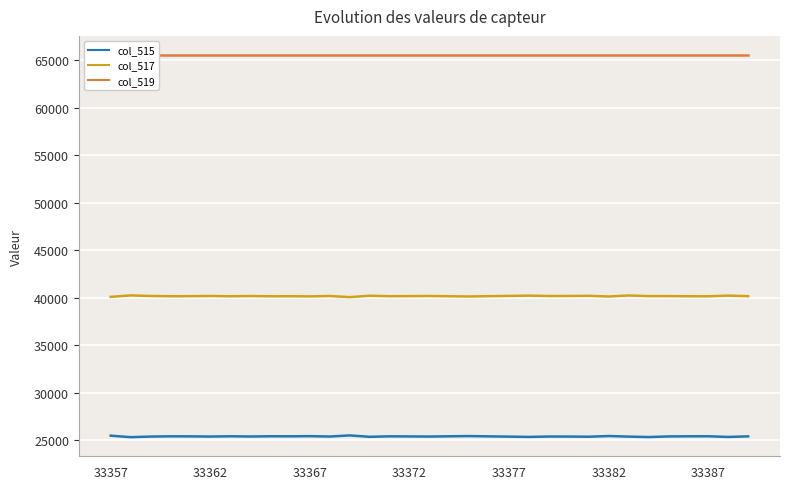

Which series has the largest total across all categories?

col_519